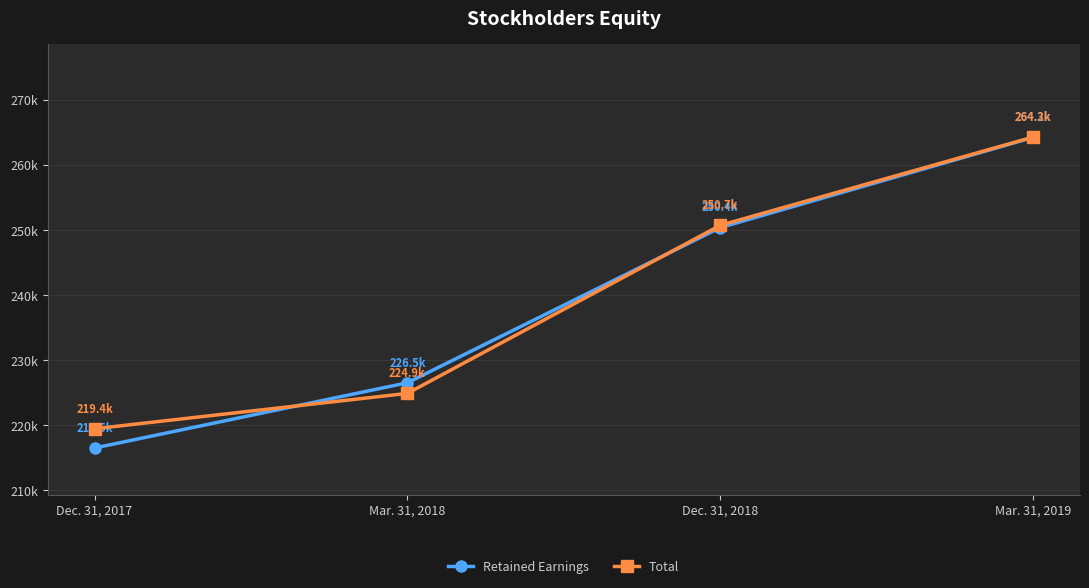

Reading left to right, extract all data points from this chart.

Retained Earnings: Dec. 31, 2017=216490	Mar. 31, 2018=226513	Dec. 31, 2018=250352	Mar. 31, 2019=264217
Total: Dec. 31, 2017=219448	Mar. 31, 2018=224882	Dec. 31, 2018=250704	Mar. 31, 2019=264267